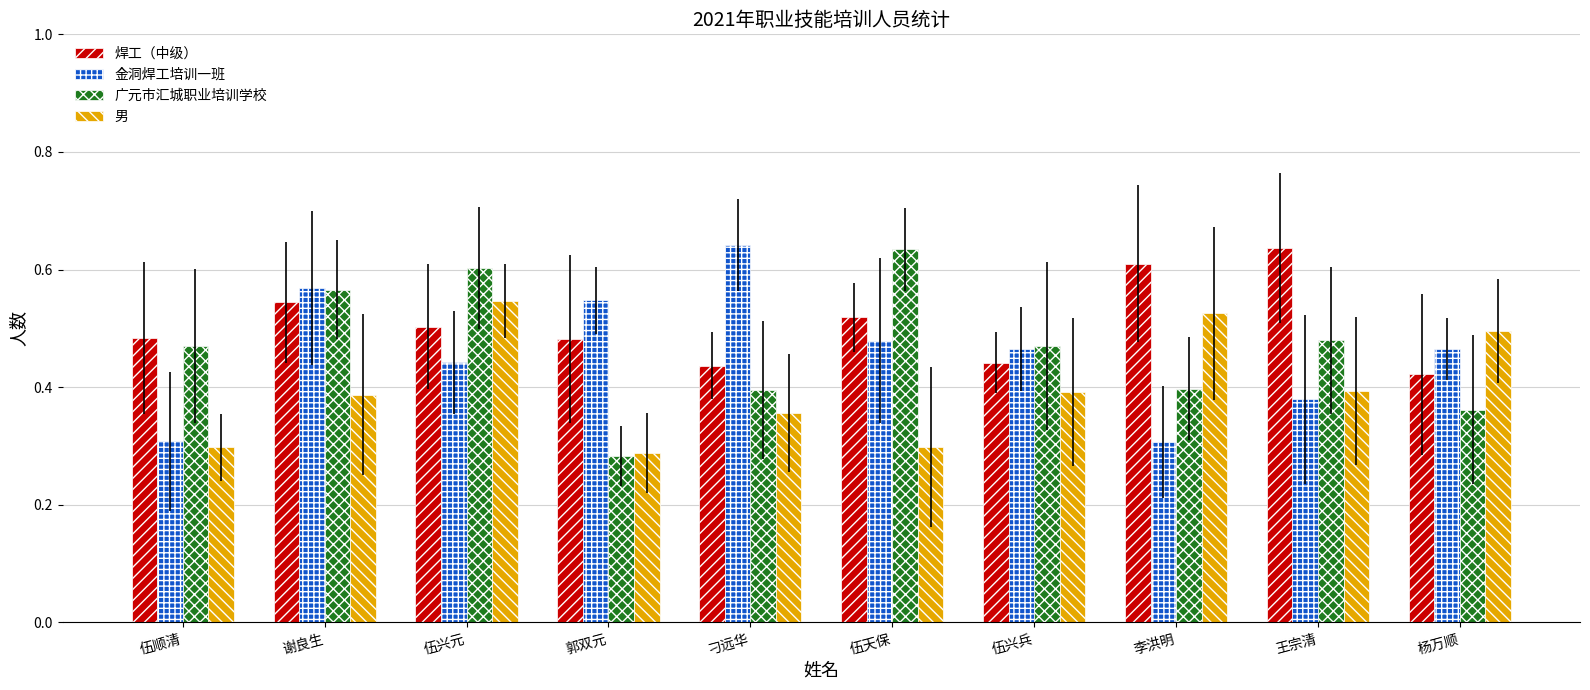

The value of 男 at 刁远华 is 0.5. True or false?

False